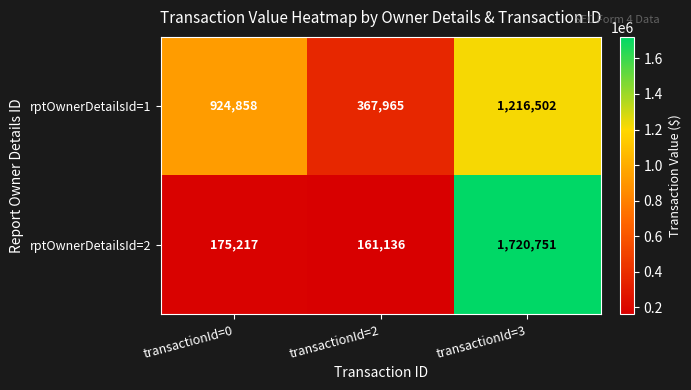

The value of rptOwnerDetailsId=1 at transactionId=3 is 1216502. True or false?

True